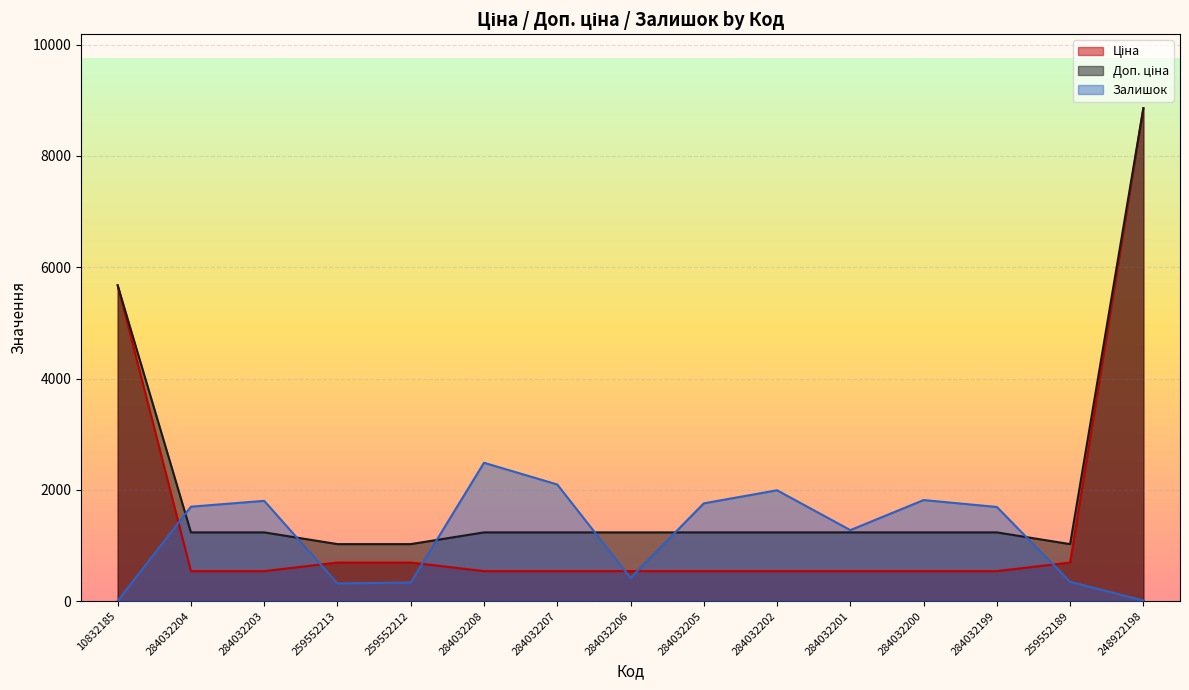

How many lines are shown in the chart?

3